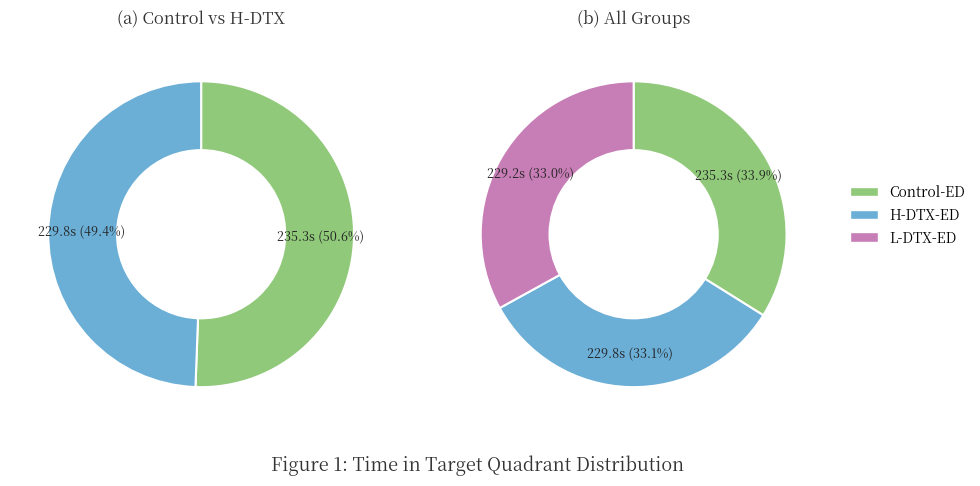

True or false: L-DTX-ED accounts for 14% of the total.

False